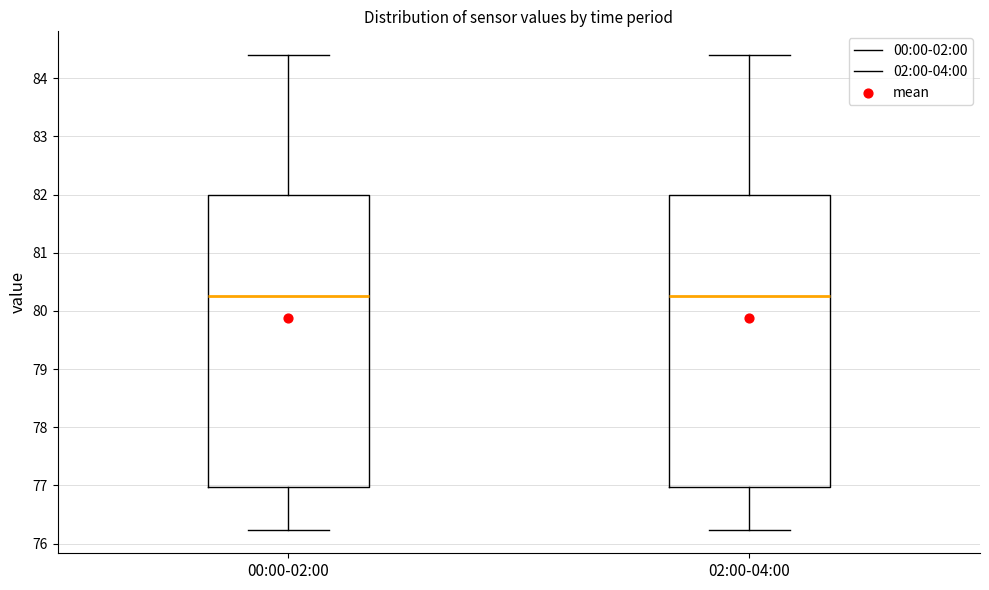

Reading left to right, read every box against the y-axis: the position of its median line, the range the box covers, and the ends of its whiskers. The values are not printed on the chart, so give them approximately, as read against the axis.

00:00-02:00: median 80.3, box 77.0 to 82.0, whiskers 76.2 to 84.4
02:00-04:00: median 80.3, box 77.0 to 82.0, whiskers 76.2 to 84.4